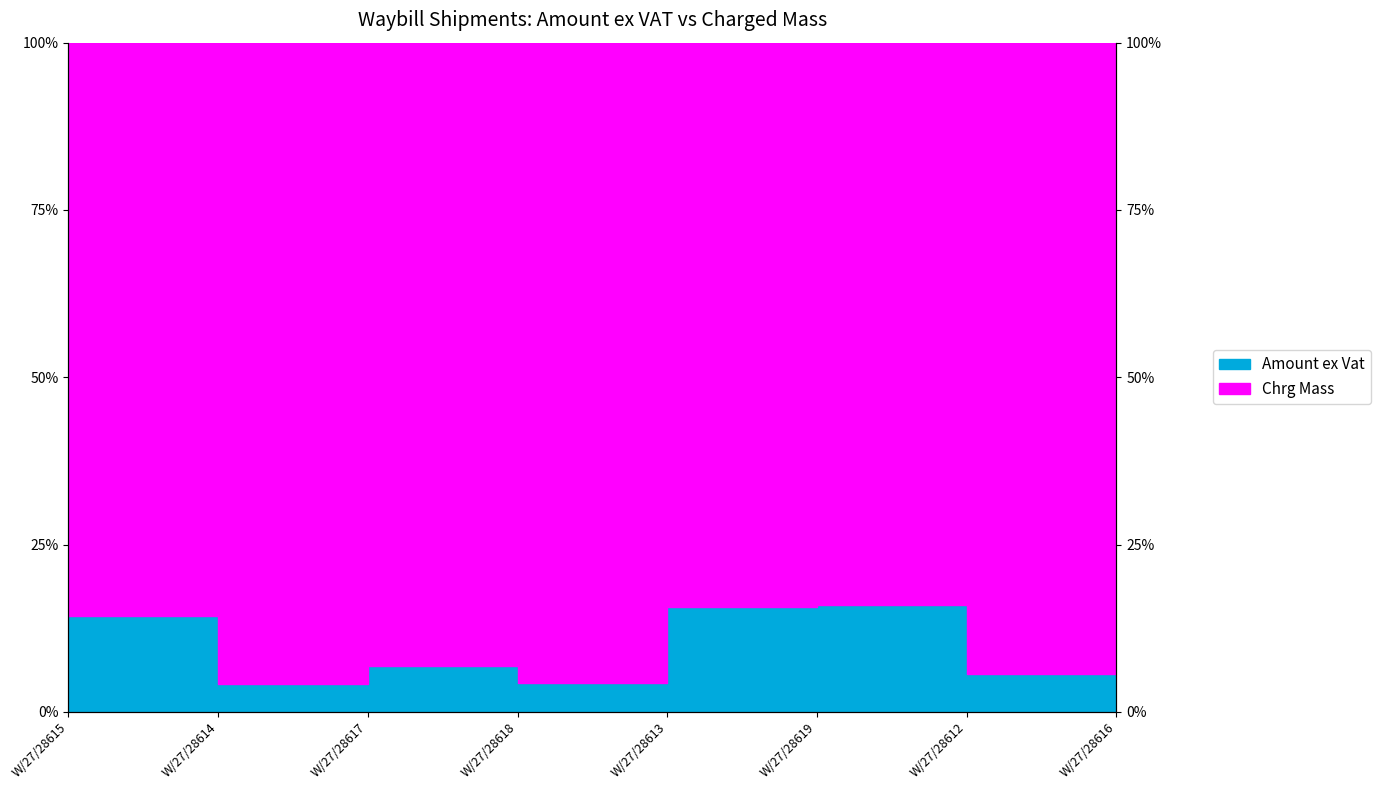

What is the label of the 8th point from the left?

W/27/28616